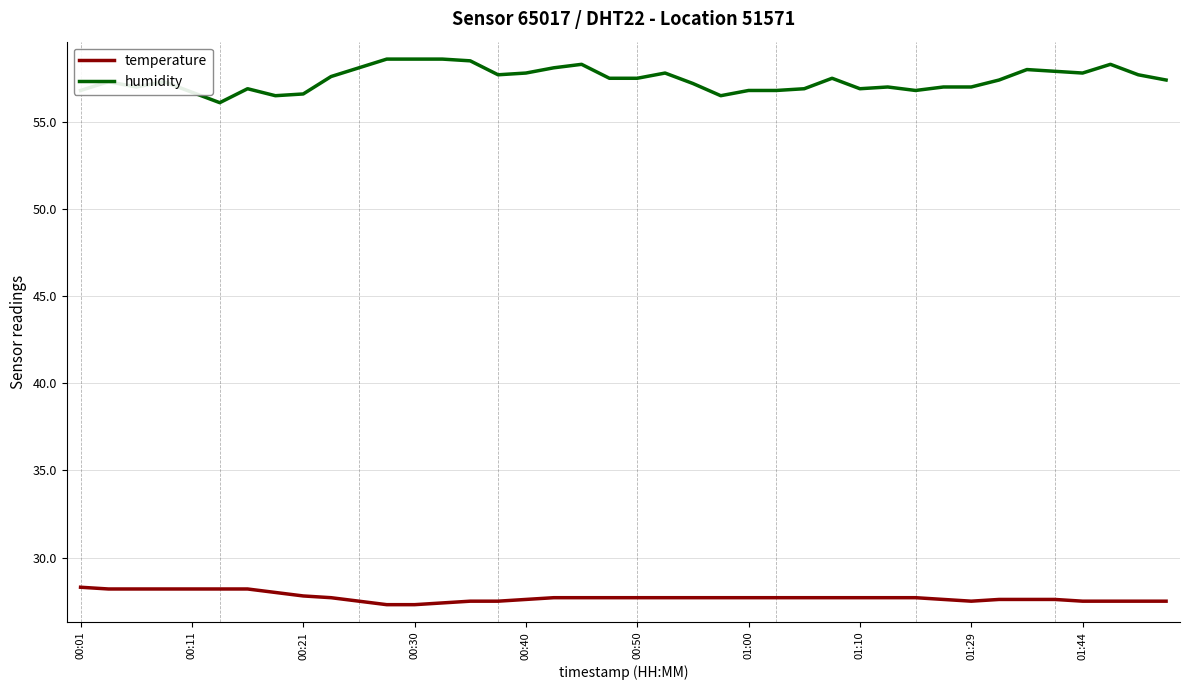

What are all the series names shown in the legend?

temperature, humidity